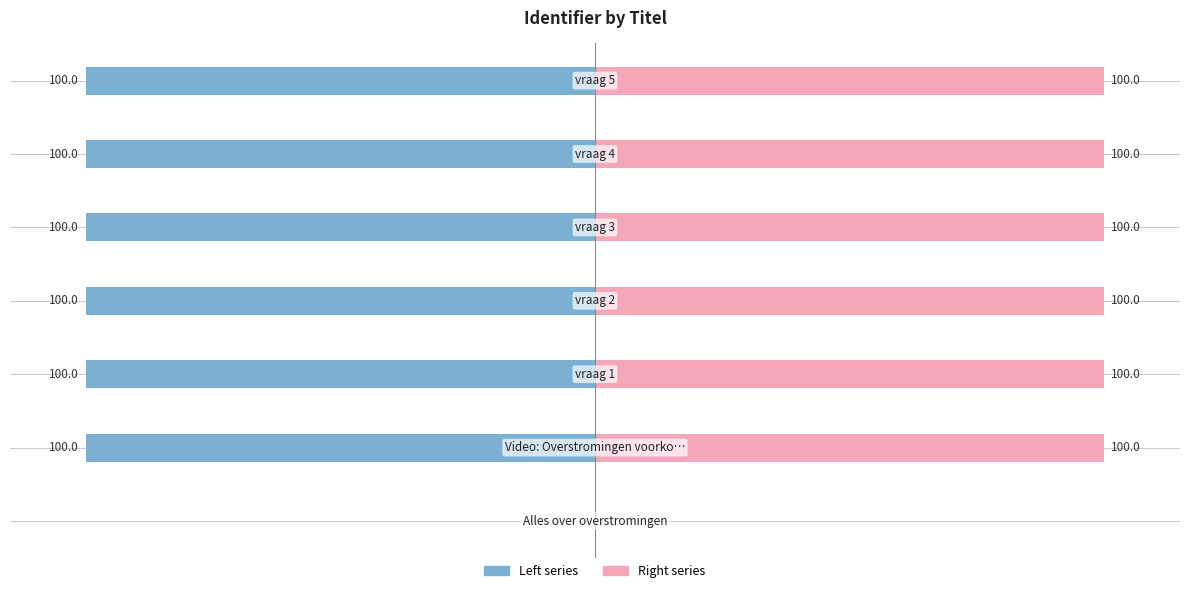

What is the greatest value displayed?

100.0